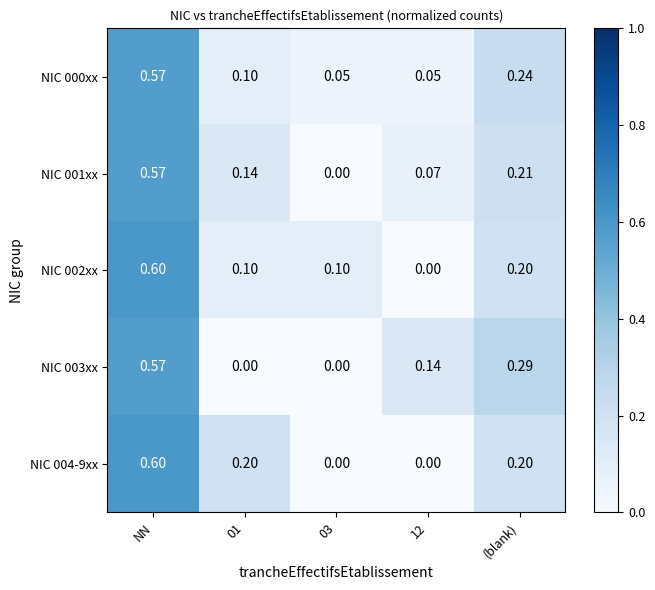

Count the number of data series in this chart.

5